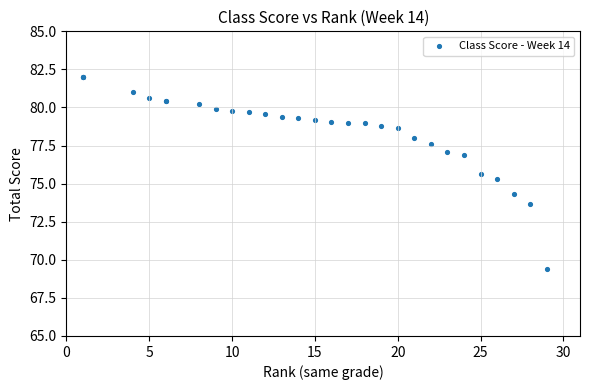

What Y value in the scatter plot is closest to 75?

75.3